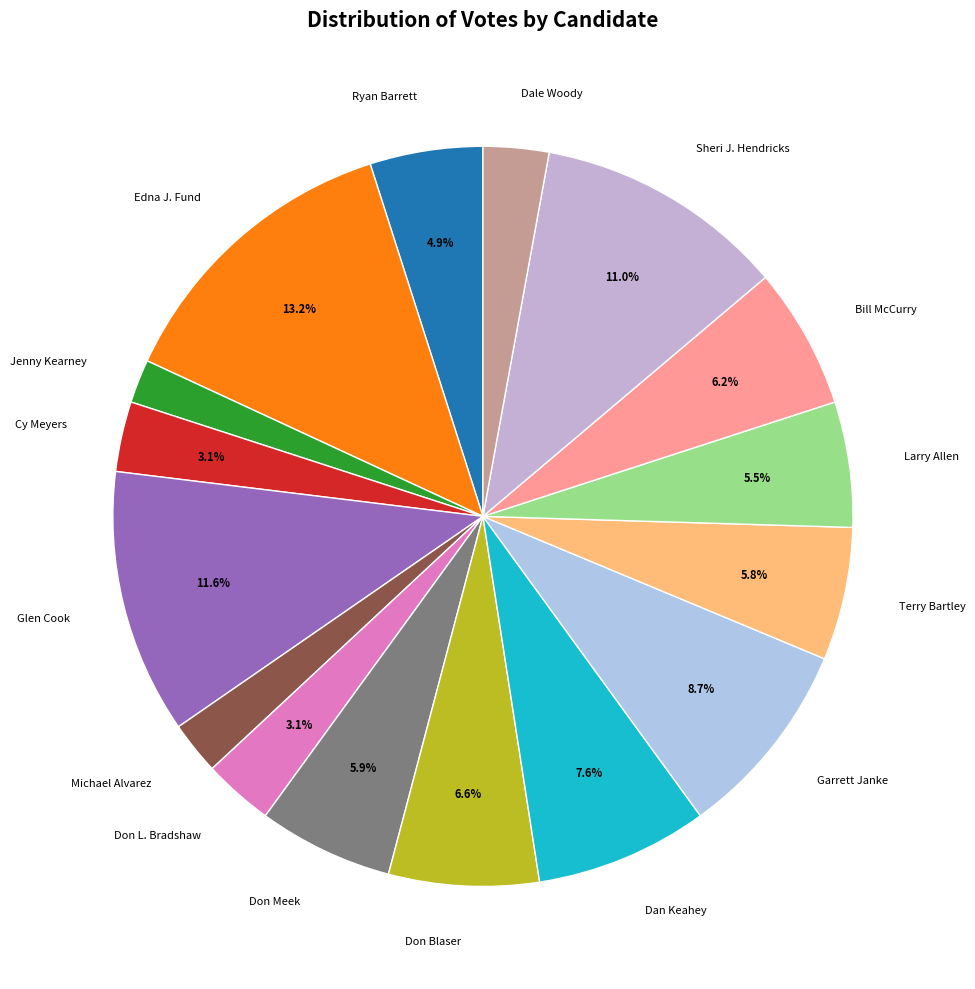

What percentage is the Glen Cook slice, to the nearest percent?

12%